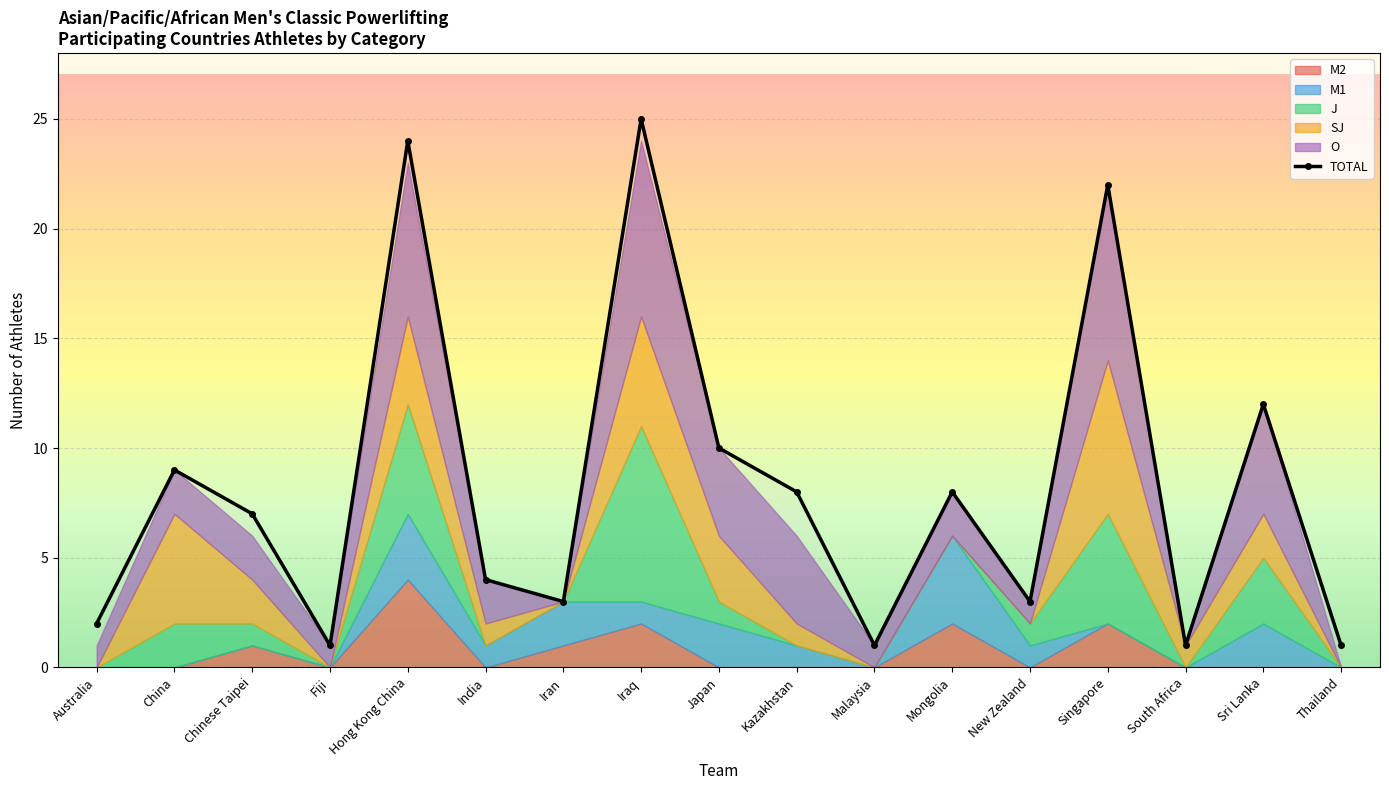

List the labels in order of value, smallest first.

Fiji, Malaysia, South Africa, Thailand, Australia, Iran, New Zealand, India, Chinese Taipei, Kazakhstan, Mongolia, China, Japan, Sri Lanka, Singapore, Hong Kong China, Iraq